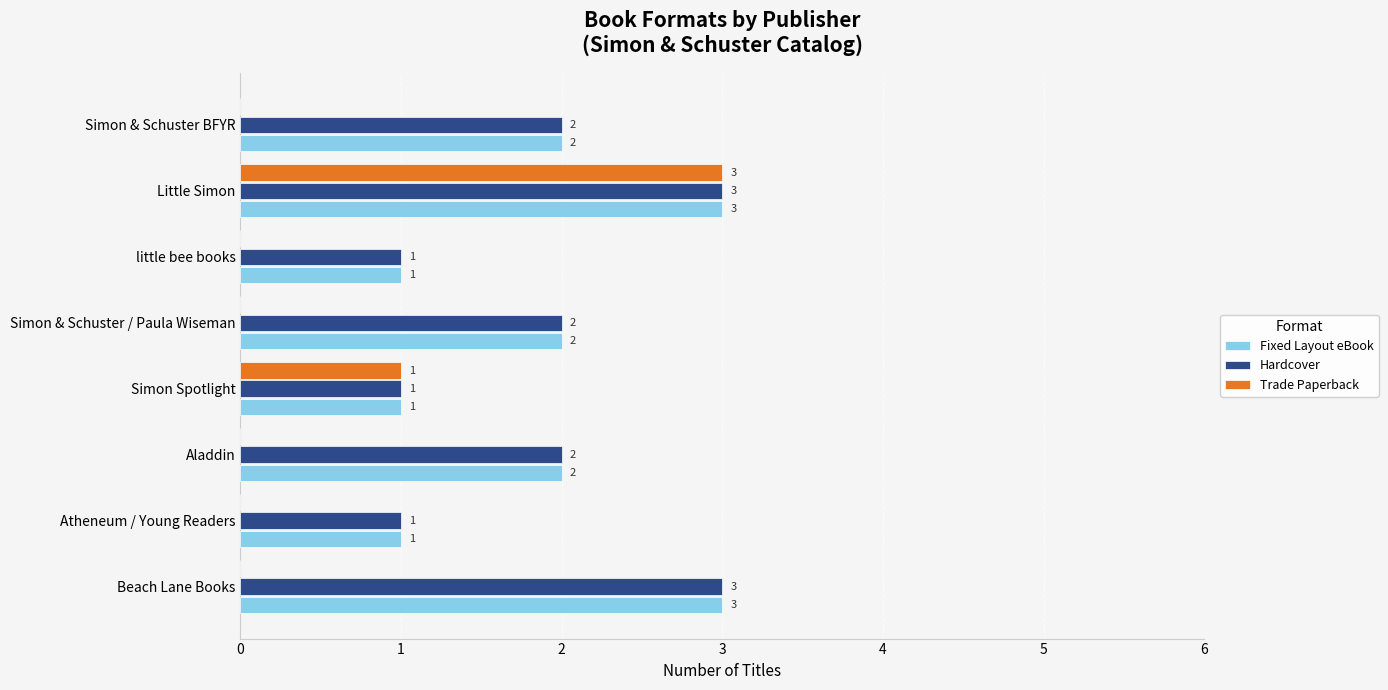

The Trade Paperback series shows 2 at Aladdin. True or false?

False